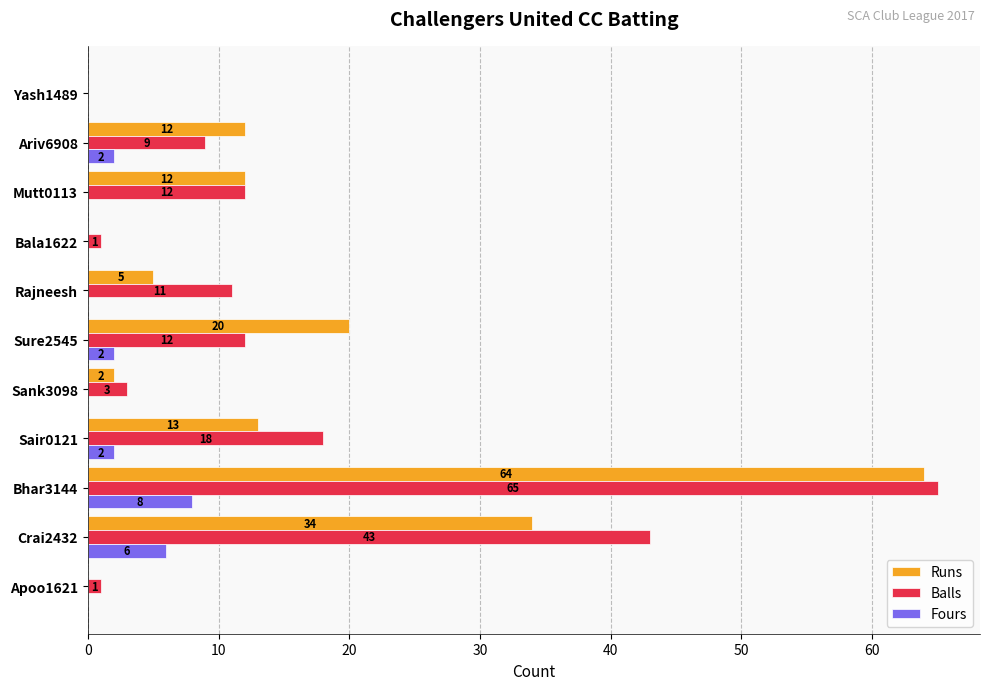

How many values in Balls are above zero?

10